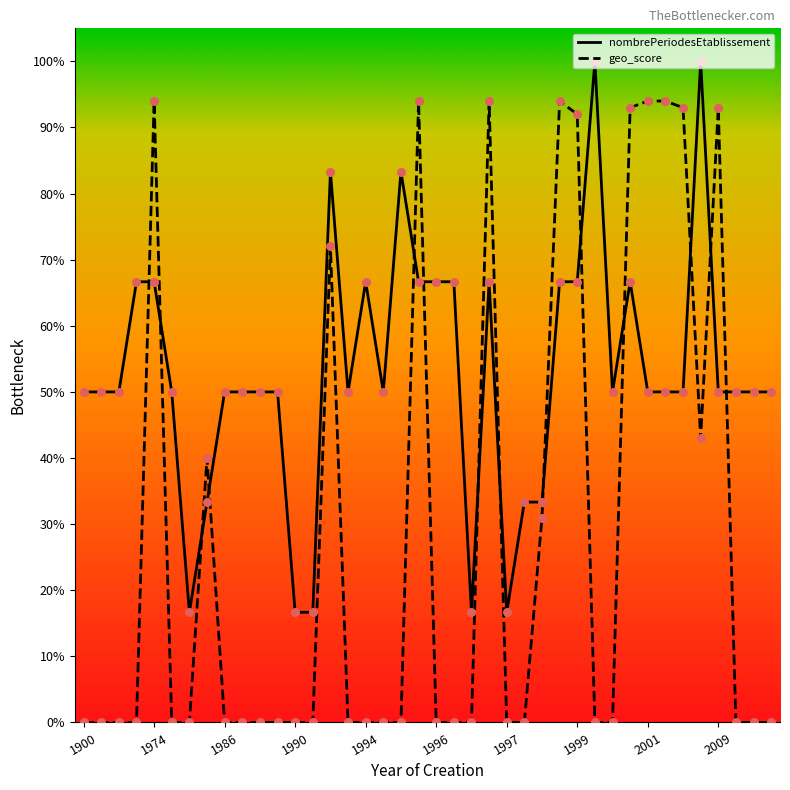

What are all the series names shown in the legend?

nombrePeriodesEtablissement, geo_score